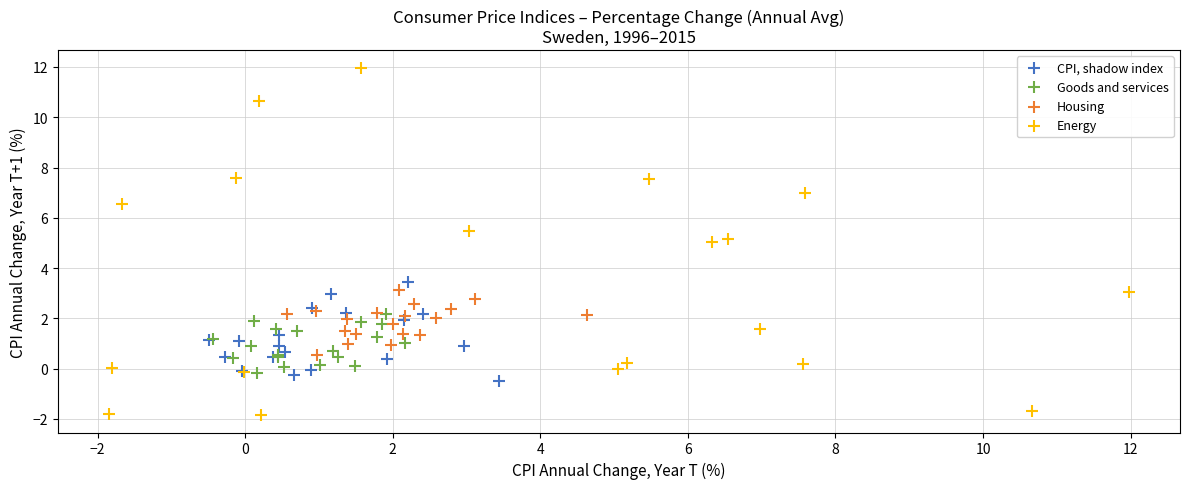

Which series contains the highest Y value?

Energy